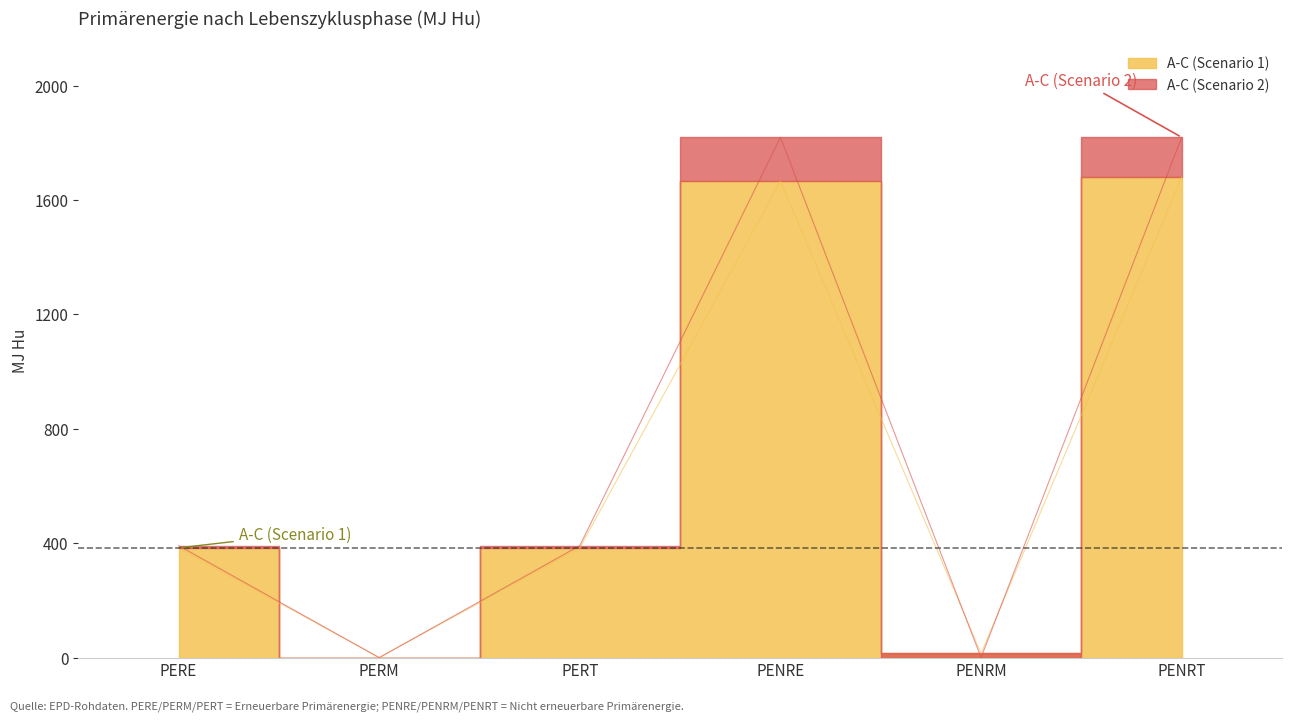

Is the value of A-C (Scenario 1) at PERM greater than the value of A-C (Scenario 2) at PERT?

No